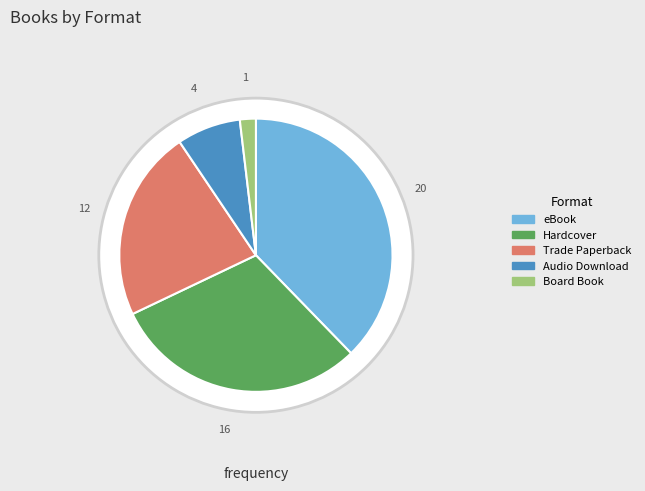

Rank the categories by value from highest to lowest.

eBook, Hardcover, Trade Paperback, Audio Download, Board Book